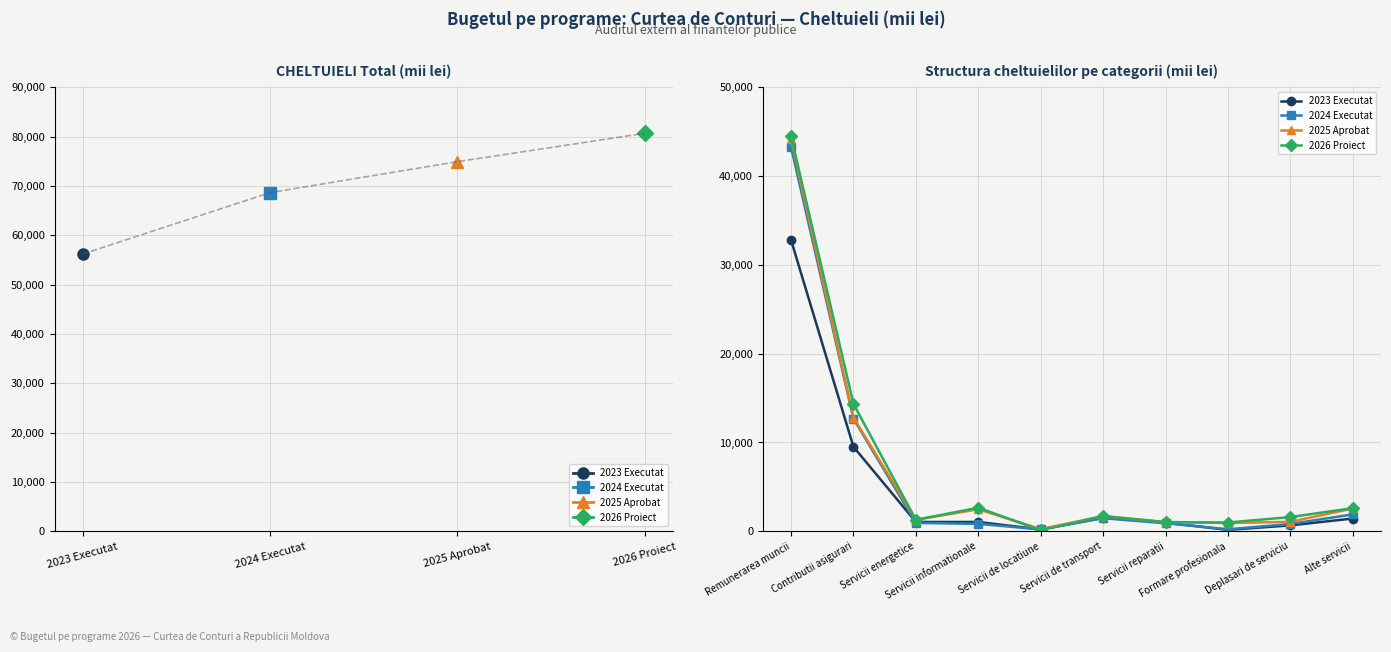

True or false: 2024 Executat has more than 2 points higher than both neighbors.

False